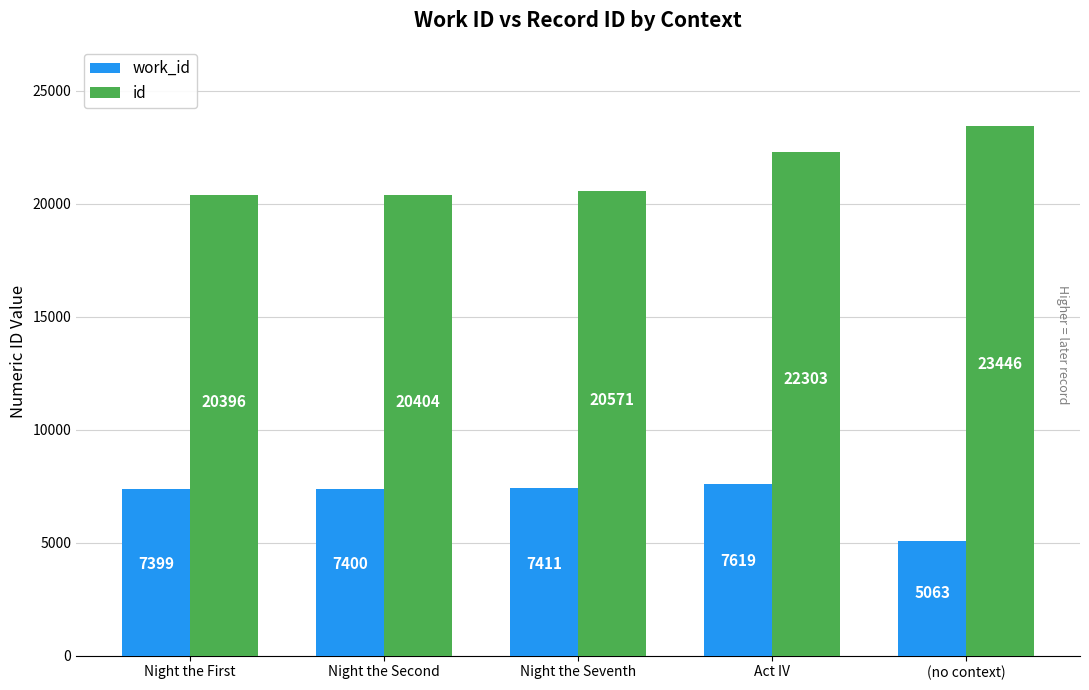

Are the bars grouped side by side (vs. stacked)?

Yes